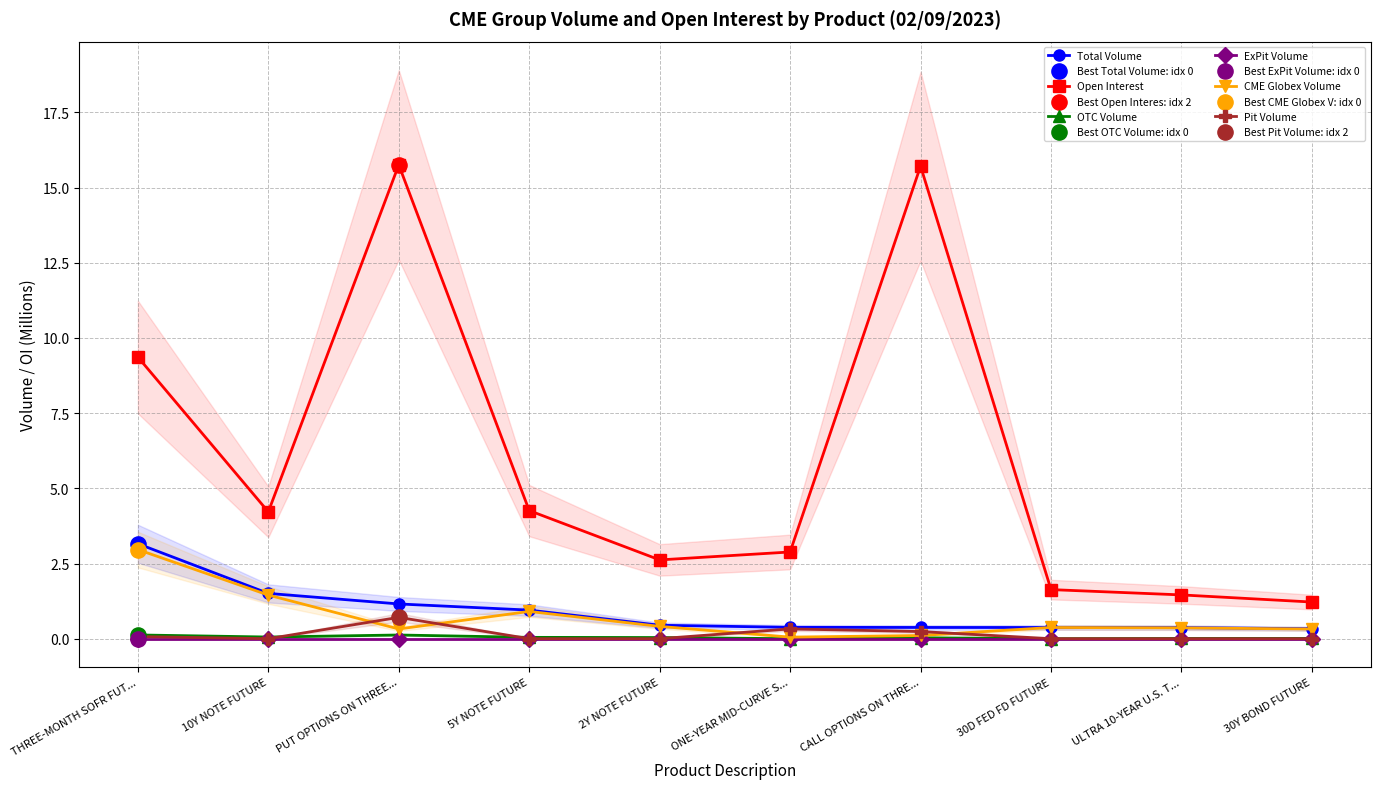

Is the value of Pit Volume at 5Y NOTE FUTURE greater than the value of OTC Volume at 30Y BOND FUTURE?

No